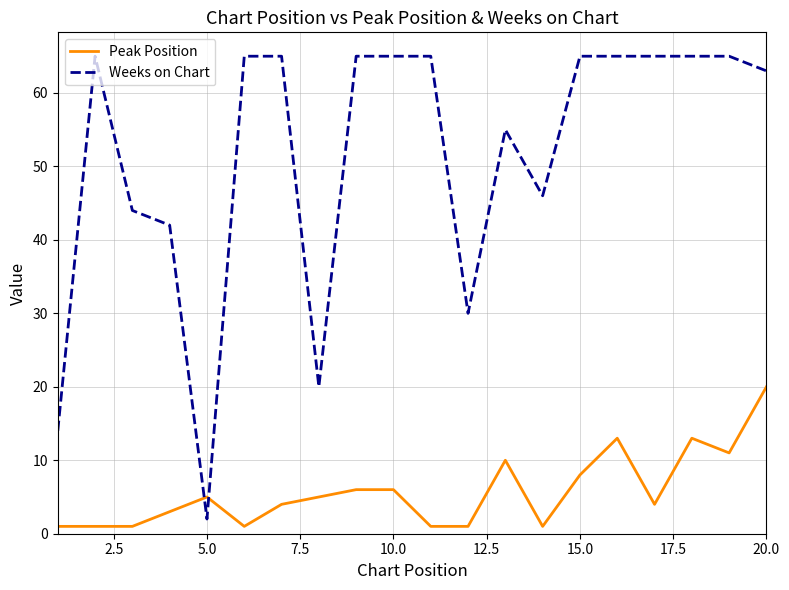

Which series has the largest total across all categories?

Weeks on Chart